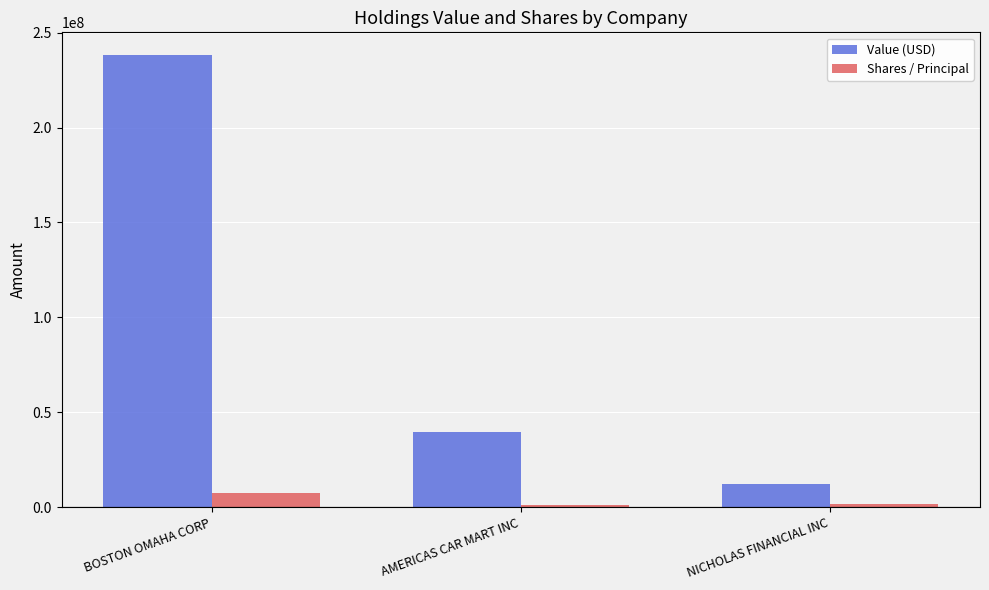

Which series has the largest range (max minus min)?

Value (USD)